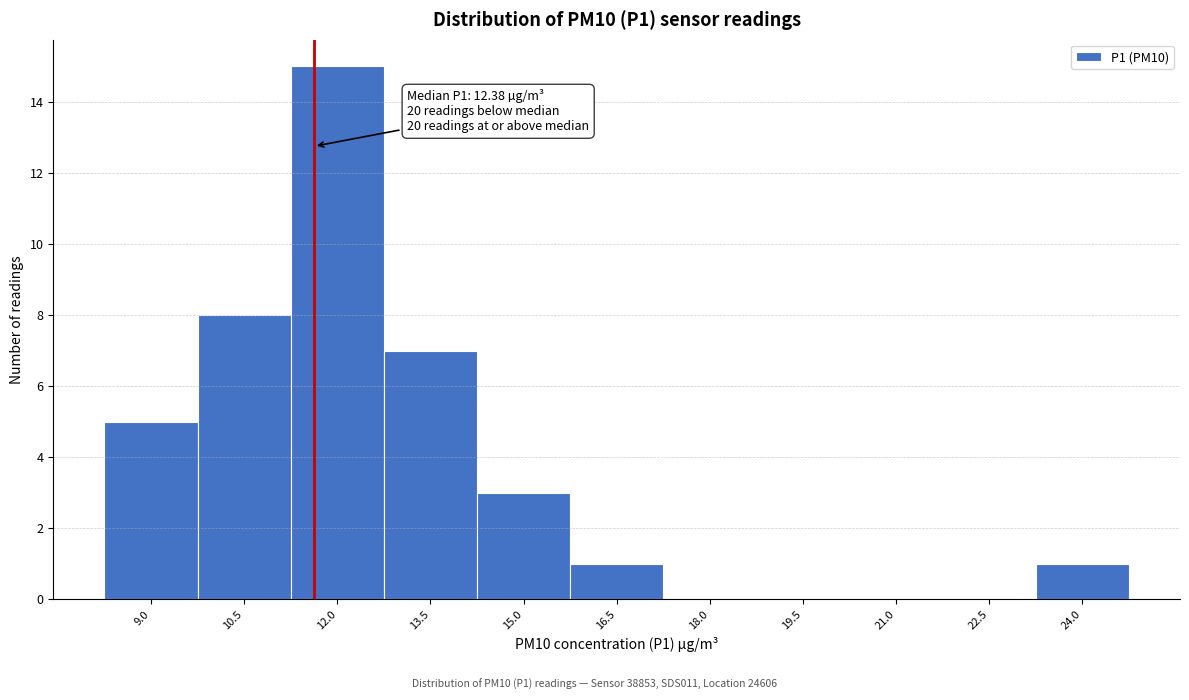

Reading left to right, transcribe all the data shown in this chart.

9.0=5	10.5=8	12.0=15	13.5=7	15.0=3	16.5=1	18.0=0	19.5=0	21.0=0	22.5=0	24.0=1